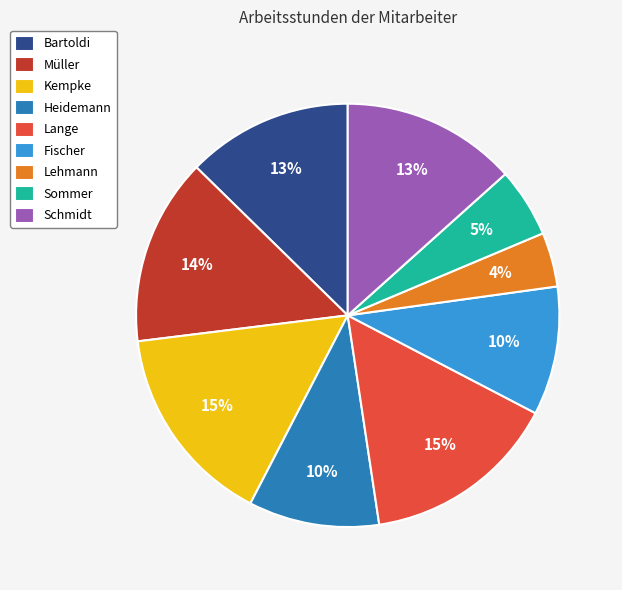

Count the number of slices in the pie.

9